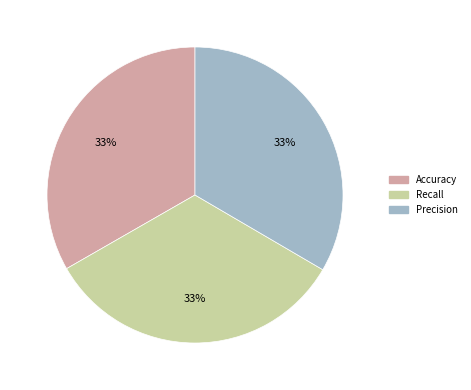

To the nearest percent, what is the average slice percentage?

33%